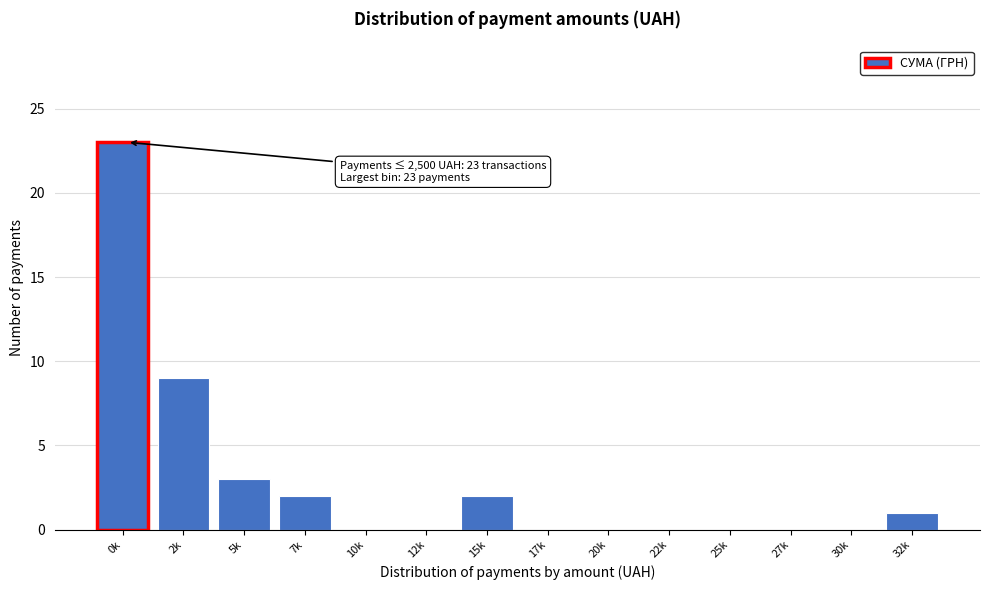

Reading left to right, what are all the values shown in this chart?

0k=23	2k=9	5k=3	7k=2	10k=0	12k=0	15k=2	17k=0	20k=0	22k=0	25k=0	27k=0	30k=0	32k=1